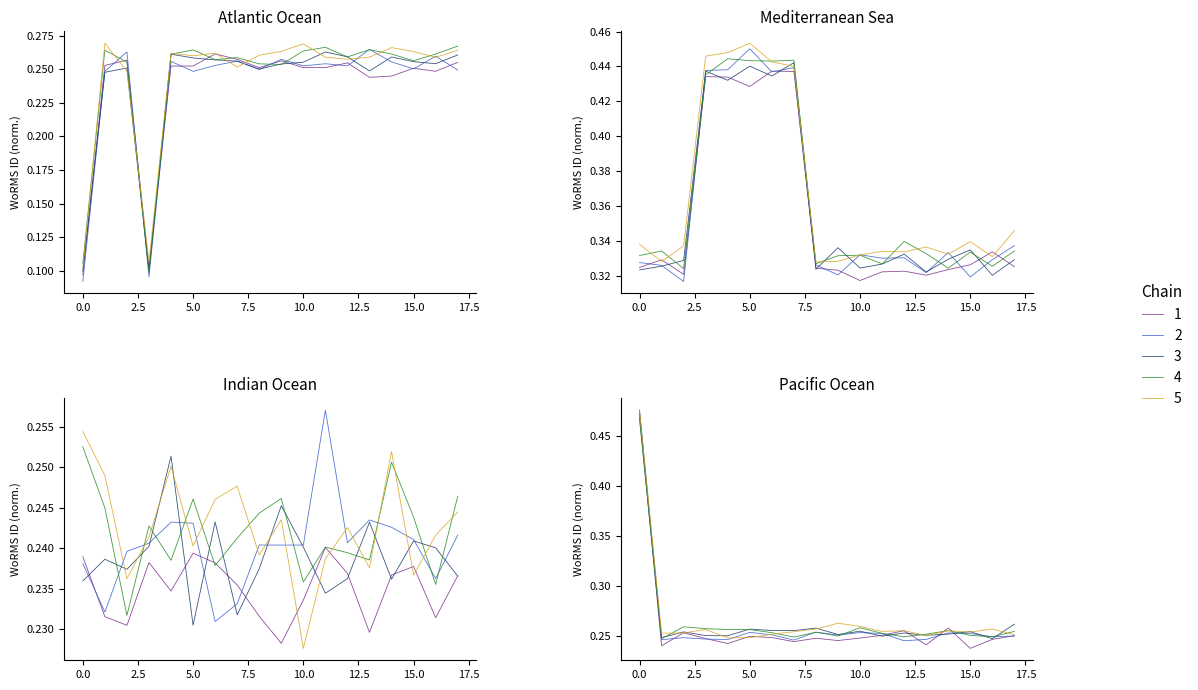

How many interior local peaks does the Pacific Ocean series have?

5